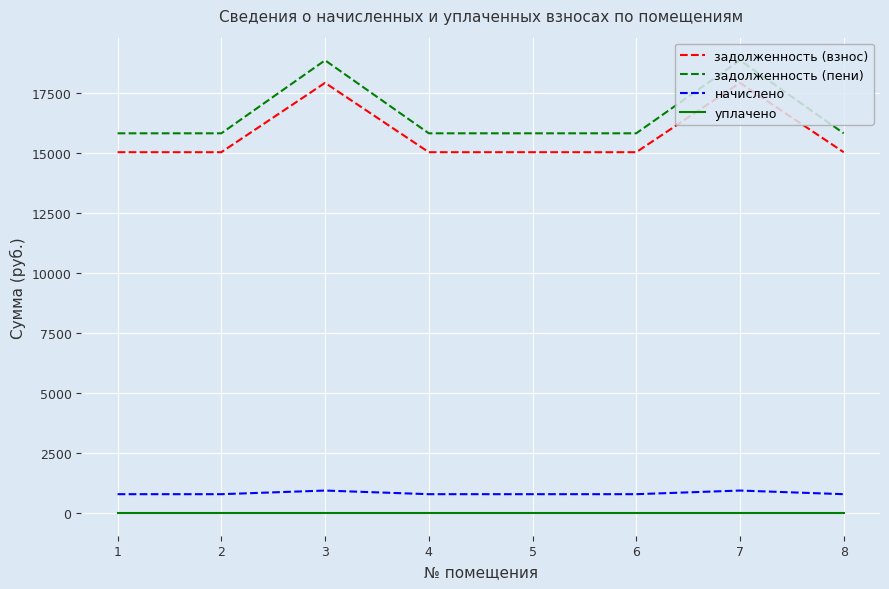

Is this an area chart (filled region under the line)?

No